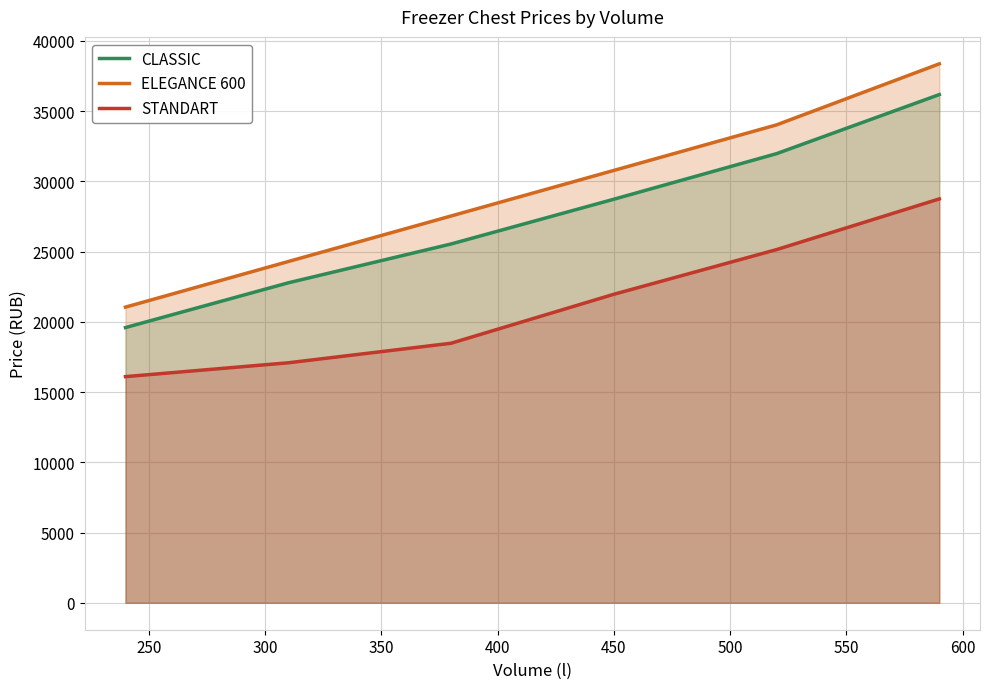

Which series has the largest total across all categories?

ELEGANCE 600